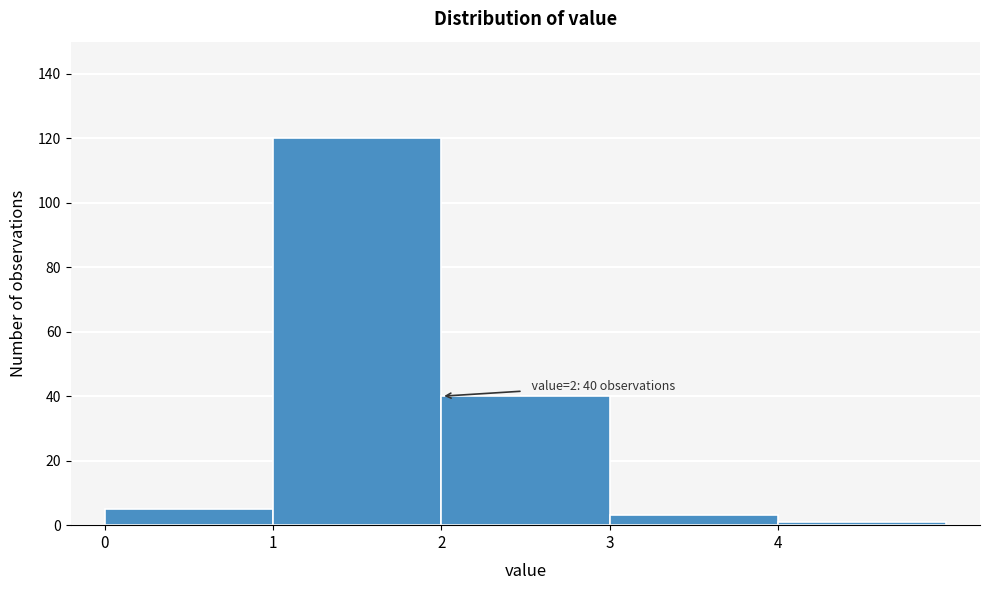

Which range on the x-axis has the tallest bar?

1 to 2